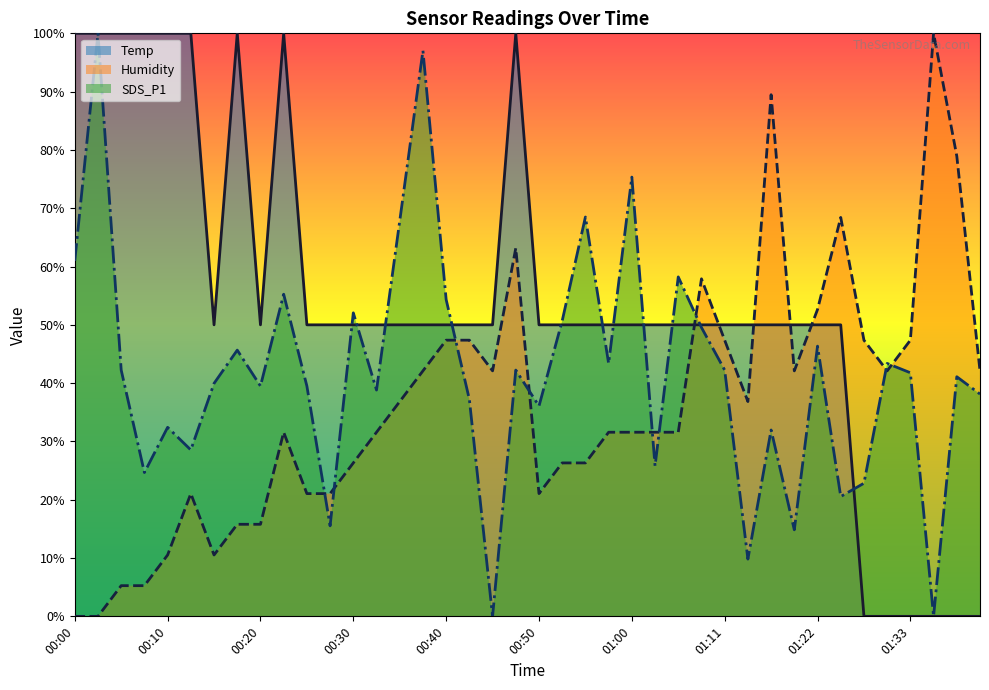

How many values in Temp line are above zero?

34